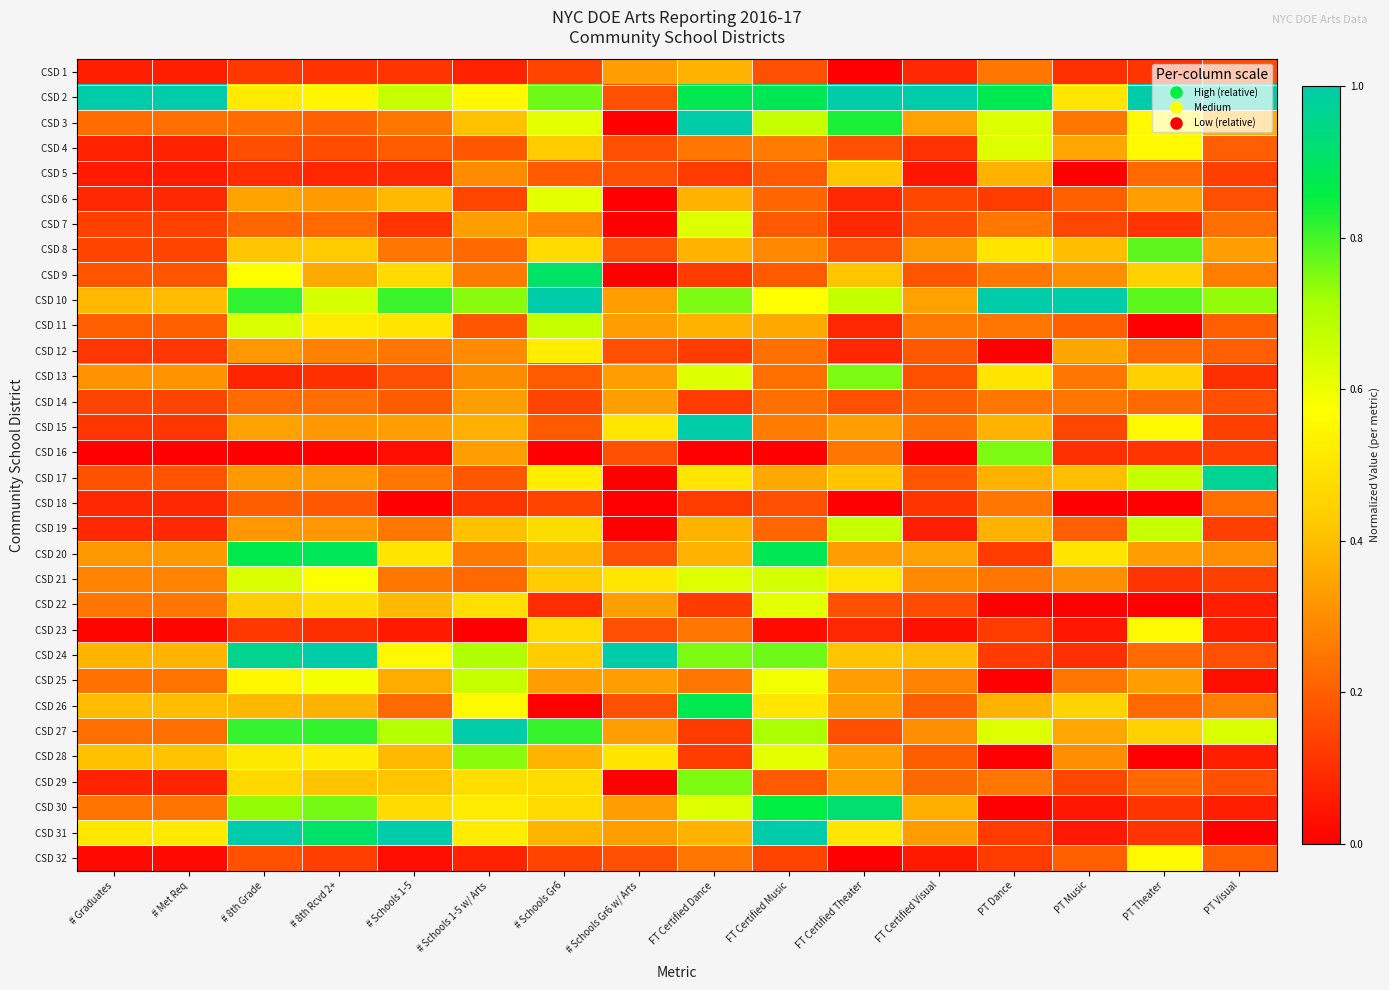

At which category does the chart reach its peak across all series?

# Graduates